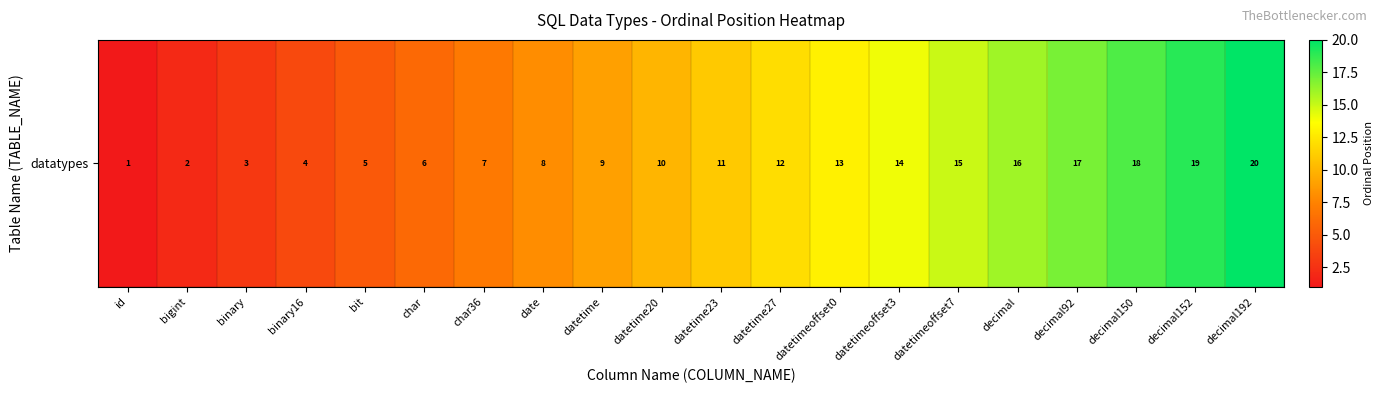

Is it true that the value at id is 2?

False